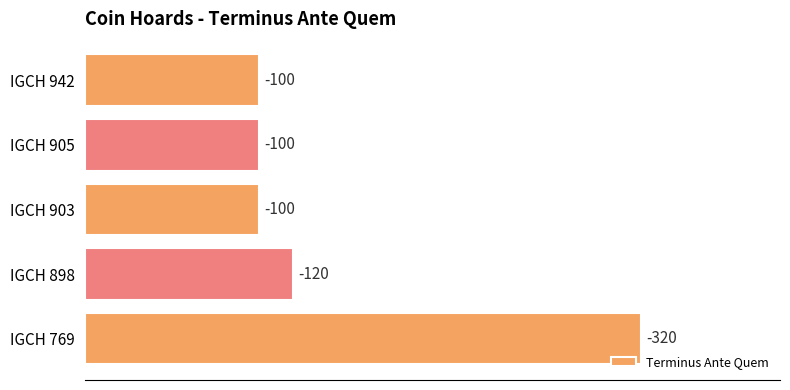

How many bars are there in total?

5